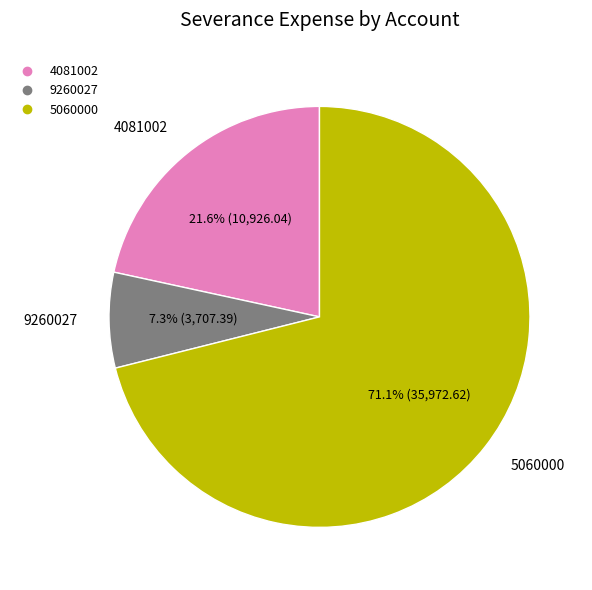

Which slice is the largest?

5060000